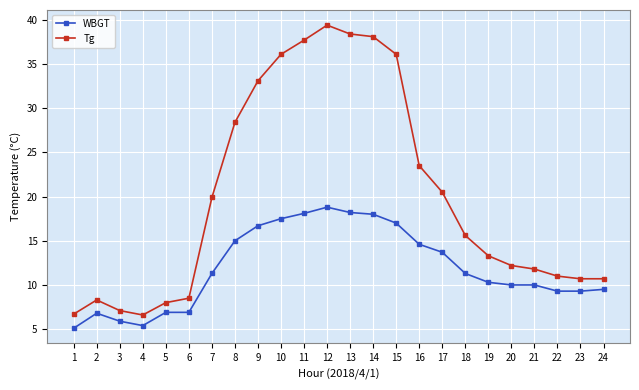

Is the value of WBGT at 3 greater than the value of Tg at 9?

No